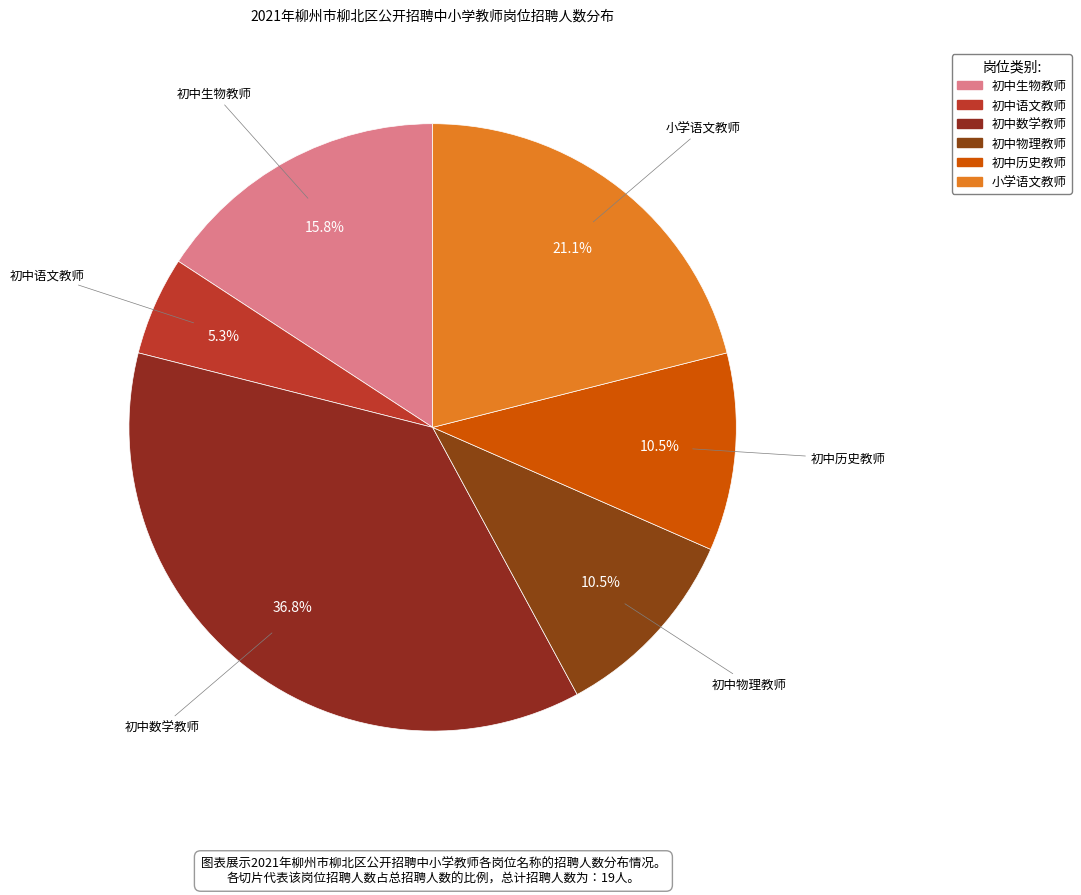

How many segments does this pie chart have?

6